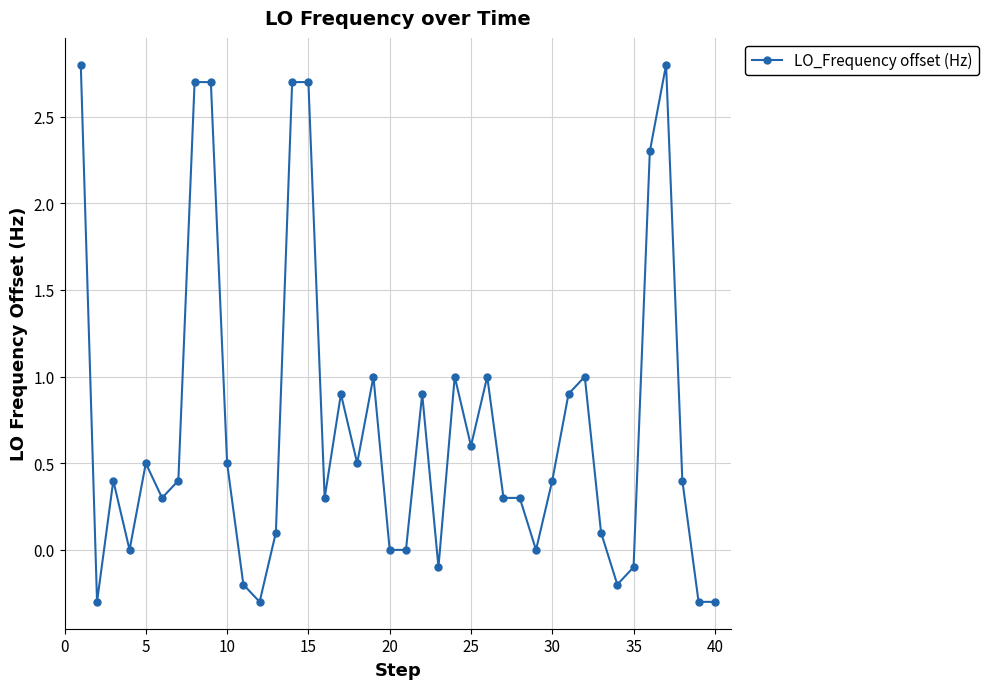

What is the sum of all values?

28.7